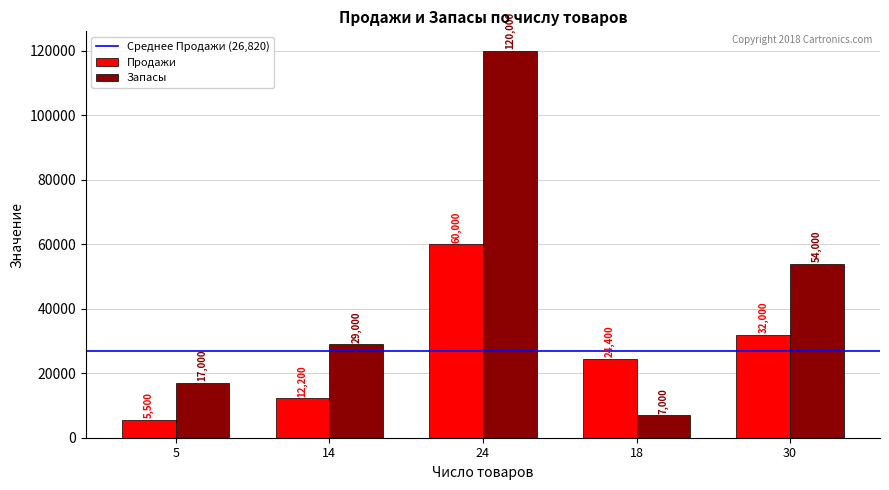

Which label corresponds to the smallest value in the chart?

5